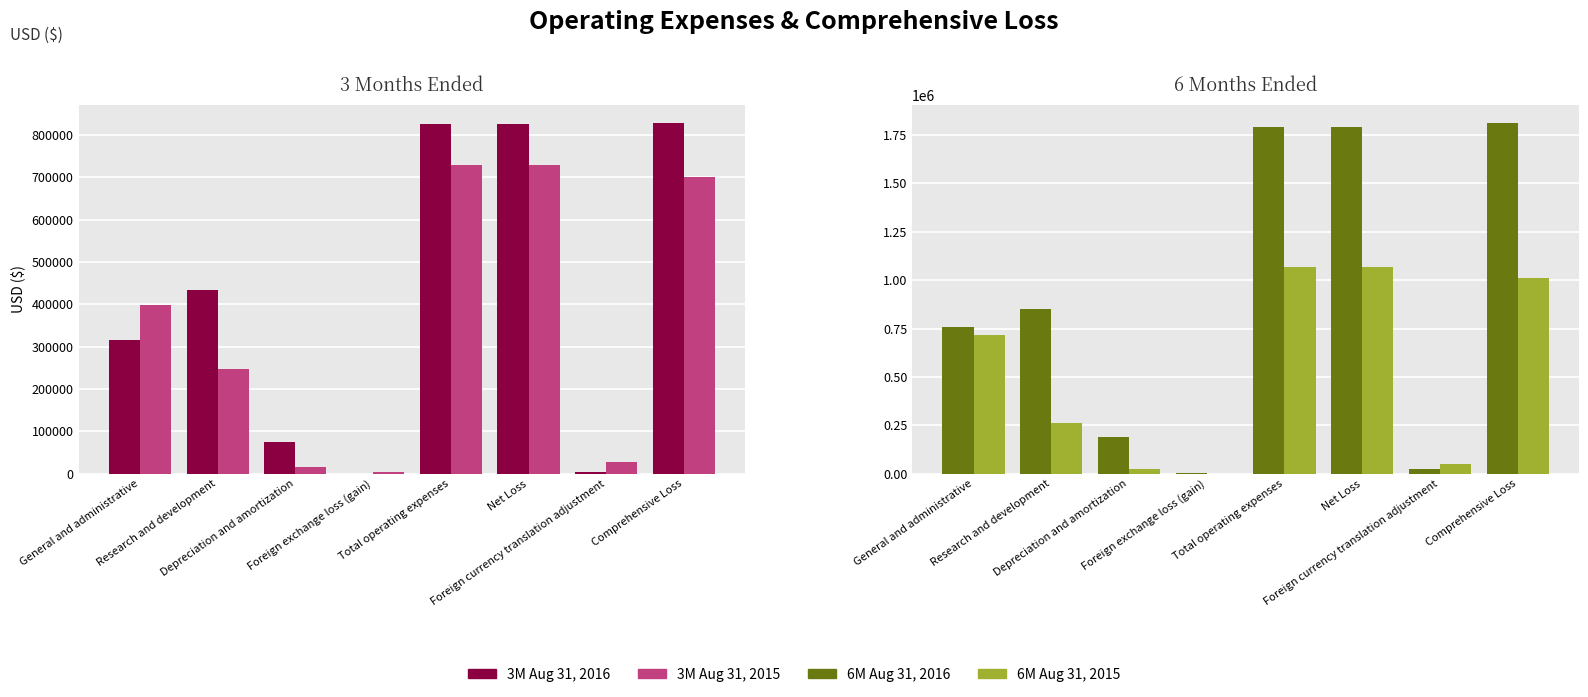

At which category is the sum across all series the highest?

Total operating expenses